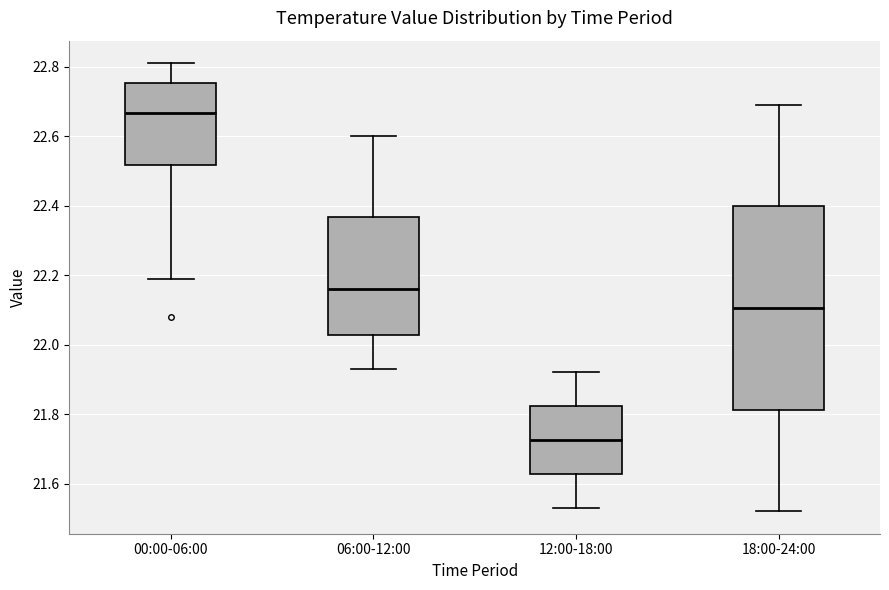

Where does the lower whisker of the box for 06:00-12:00 end on the y-axis? The values are not printed on the chart, so give them approximately, as read against the axis.

21.94